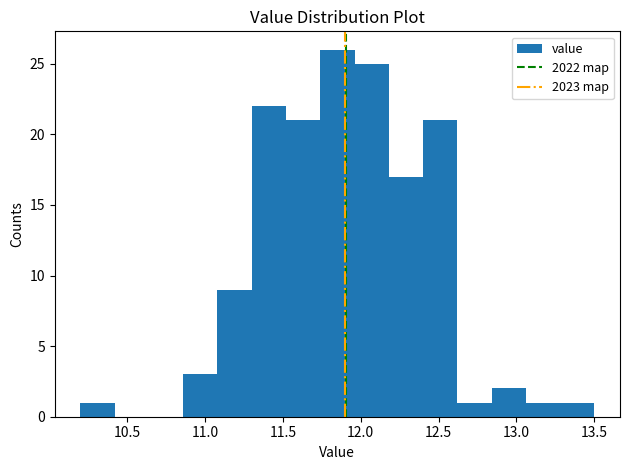

Reading left to right, transcribe this chart: for each bar, give the range it covers on the x-axis and its height. Neither the bar edges nor the heights are printed on the chart, so give them approximately, as read against the axes.

10.20 to 10.42: 1
10.42 to 10.64: 0
10.64 to 10.86: 0
10.86 to 11.08: 3
11.08 to 11.30: 9
11.30 to 11.52: 22
11.52 to 11.74: 21
11.74 to 11.96: 26
11.96 to 12.18: 25
12.18 to 12.40: 17
12.40 to 12.62: 21
12.62 to 12.84: 1
12.84 to 13.06: 2
13.06 to 13.28: 1
13.28 to 13.50: 1